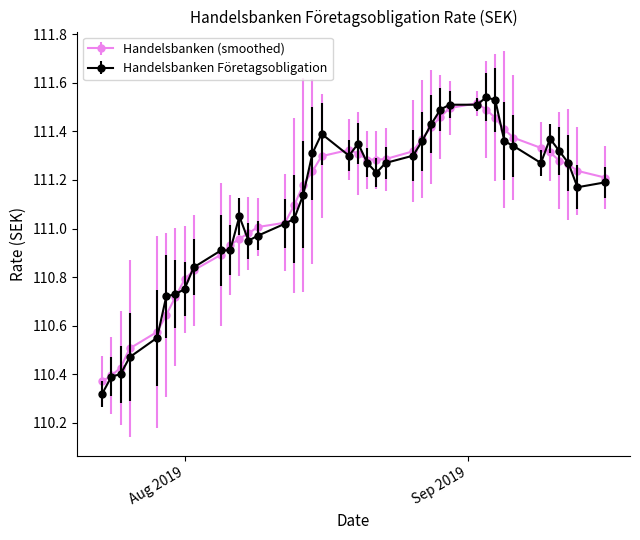

How many lines are shown in the chart?

2